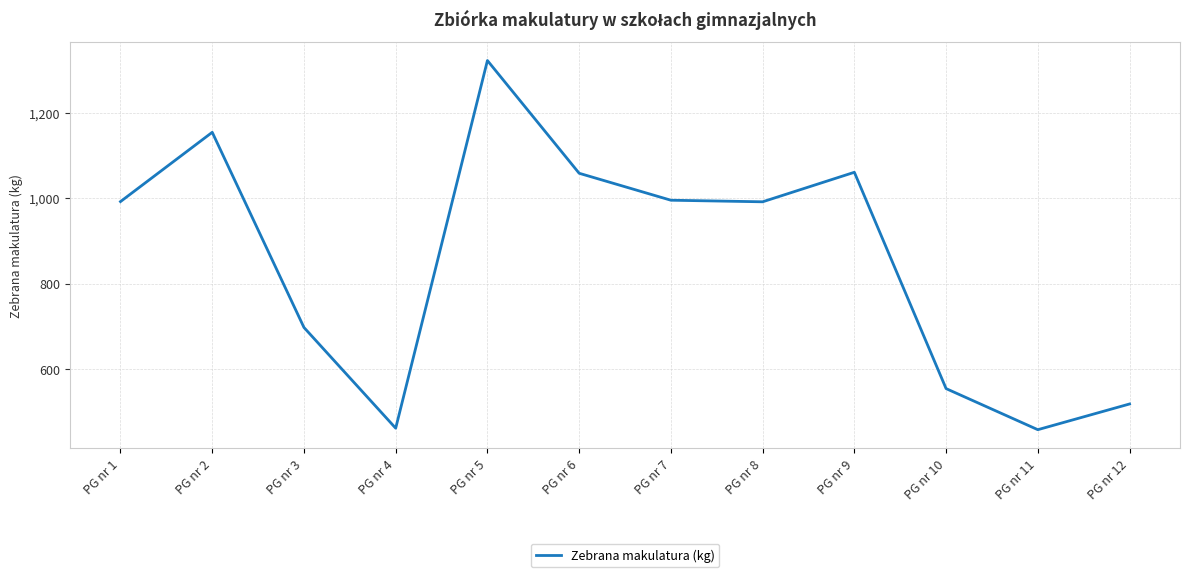

What is the sum of the values at PG nr 2 and PG nr 1?

2146.6